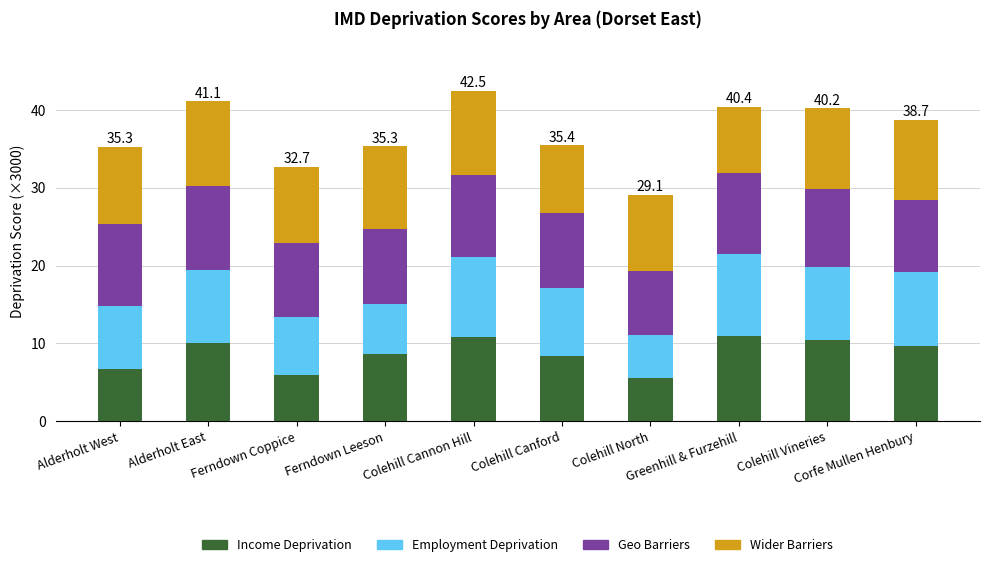

What is the minimum value for Income Deprivation?

5.5